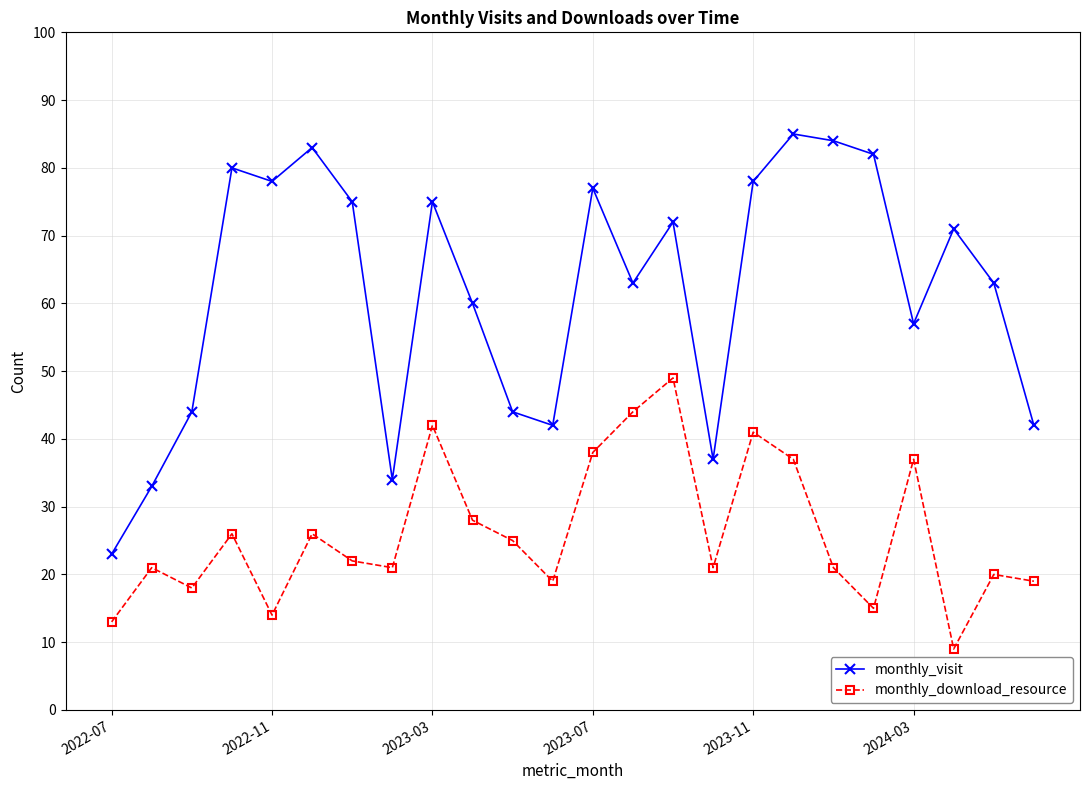

True or false: monthly_download_resource and monthly_visit cross at least once.

False